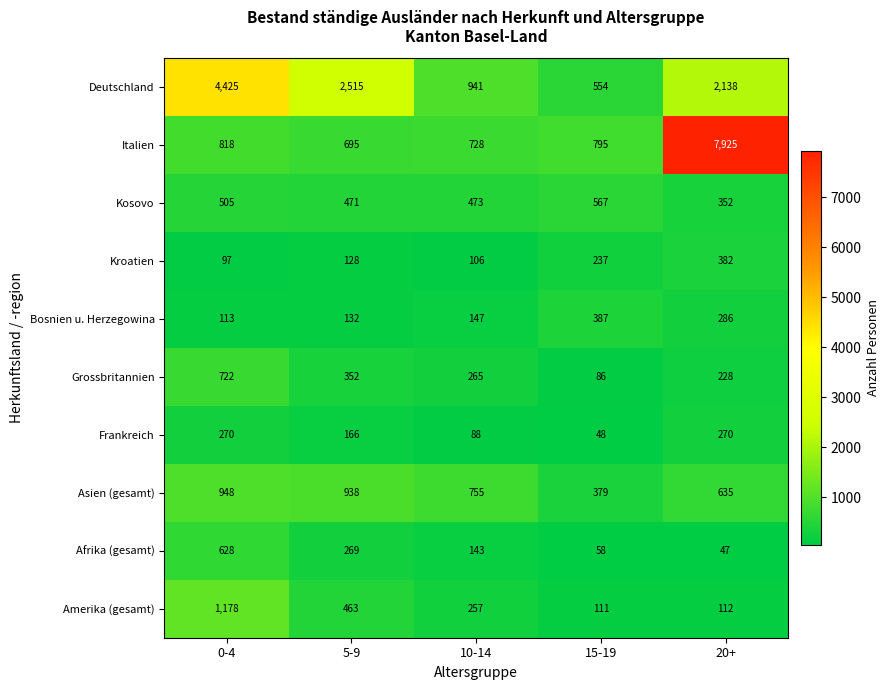

At which label is Kroatien closest to 239?

15-19